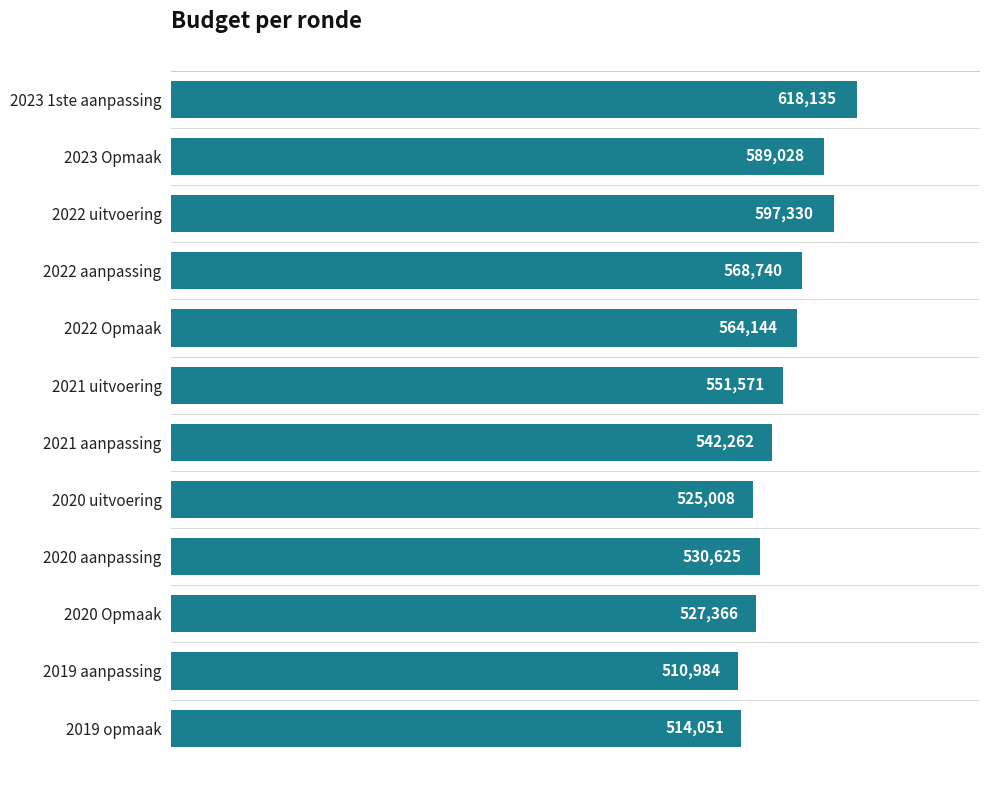

At which category does the chart reach its minimum across all series?

2019 aanpassing